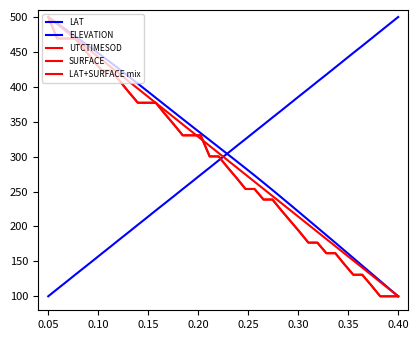

What is the average value of the SURFACE series?

288.5